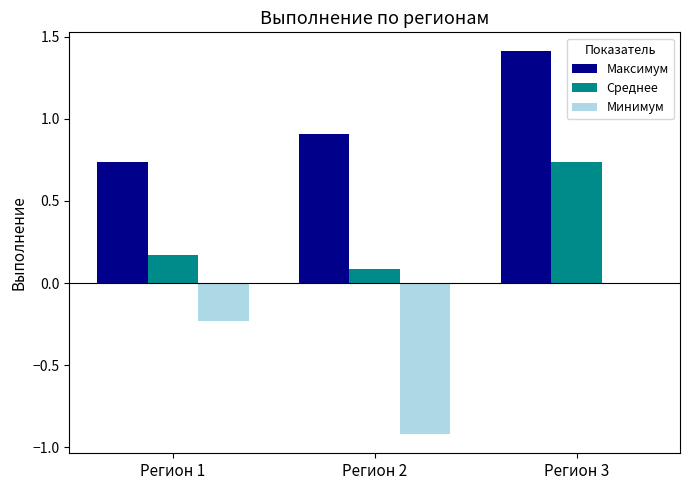

At which category is the sum across all series the highest?

Регион 3